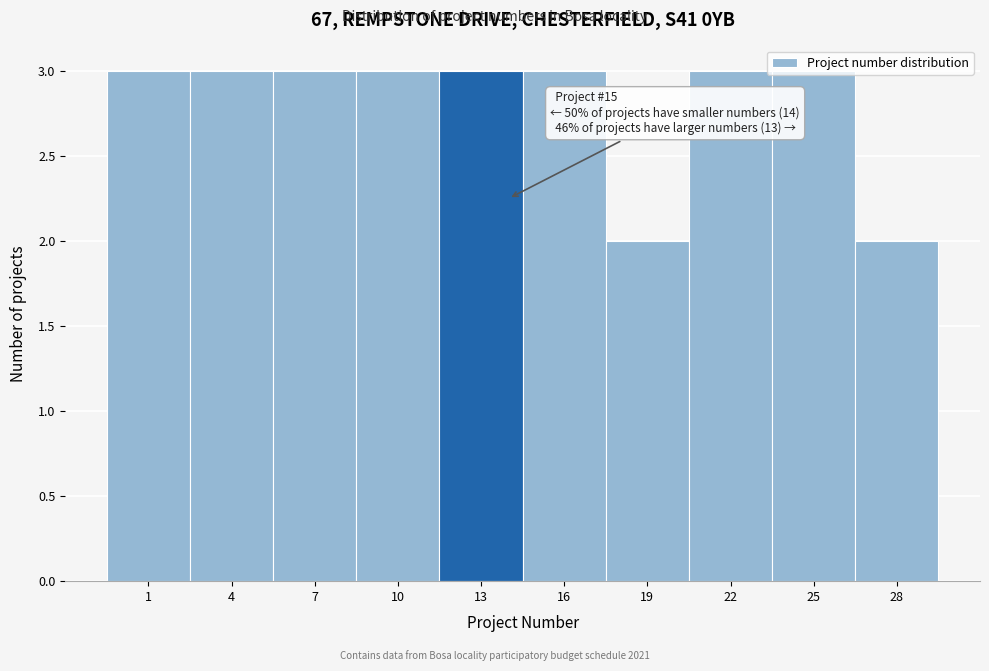

What is the value of the 10th bar from the left?

2